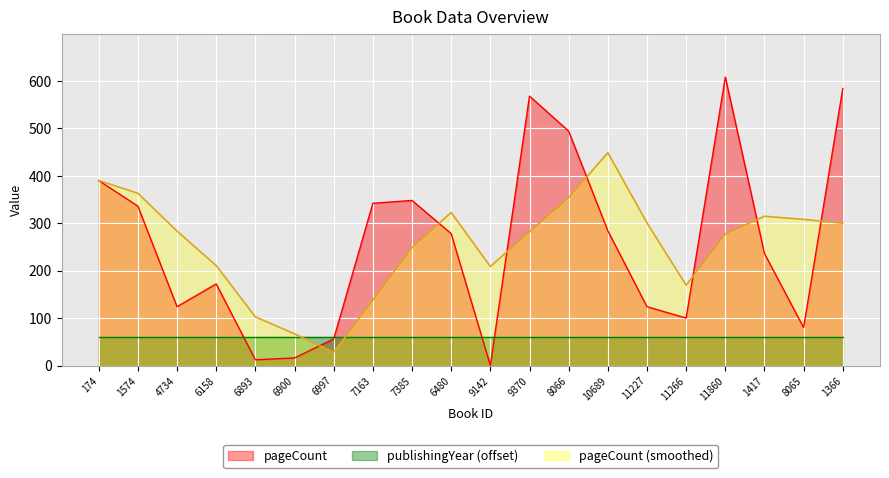

At which category does the chart reach its minimum across all series?

9142